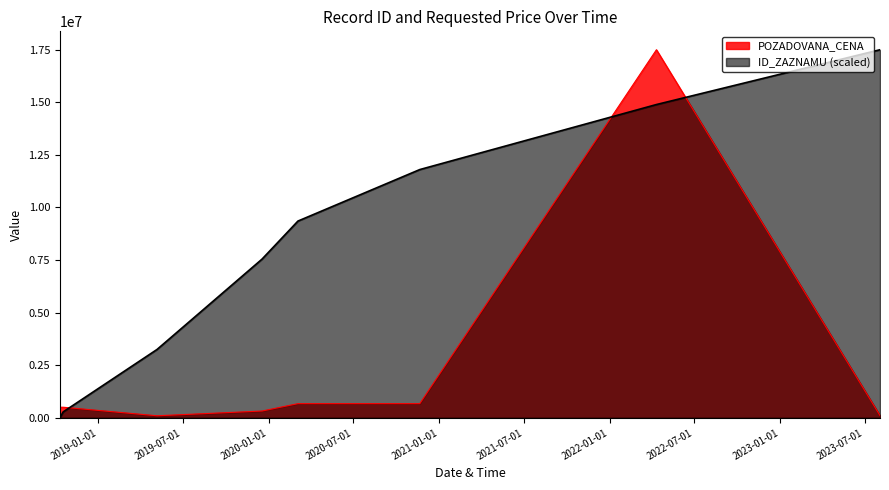

Which has a higher value, 2018-10-18 or 2019-05-07?

2018-10-18